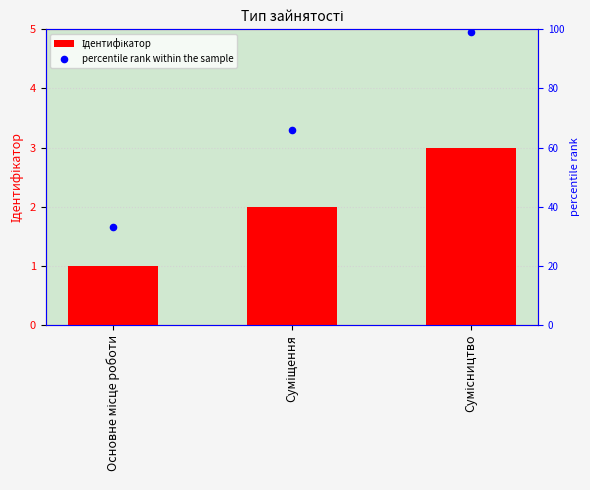

What are all the series names shown in the legend?

Ідентифікатор, percentile rank within the sample